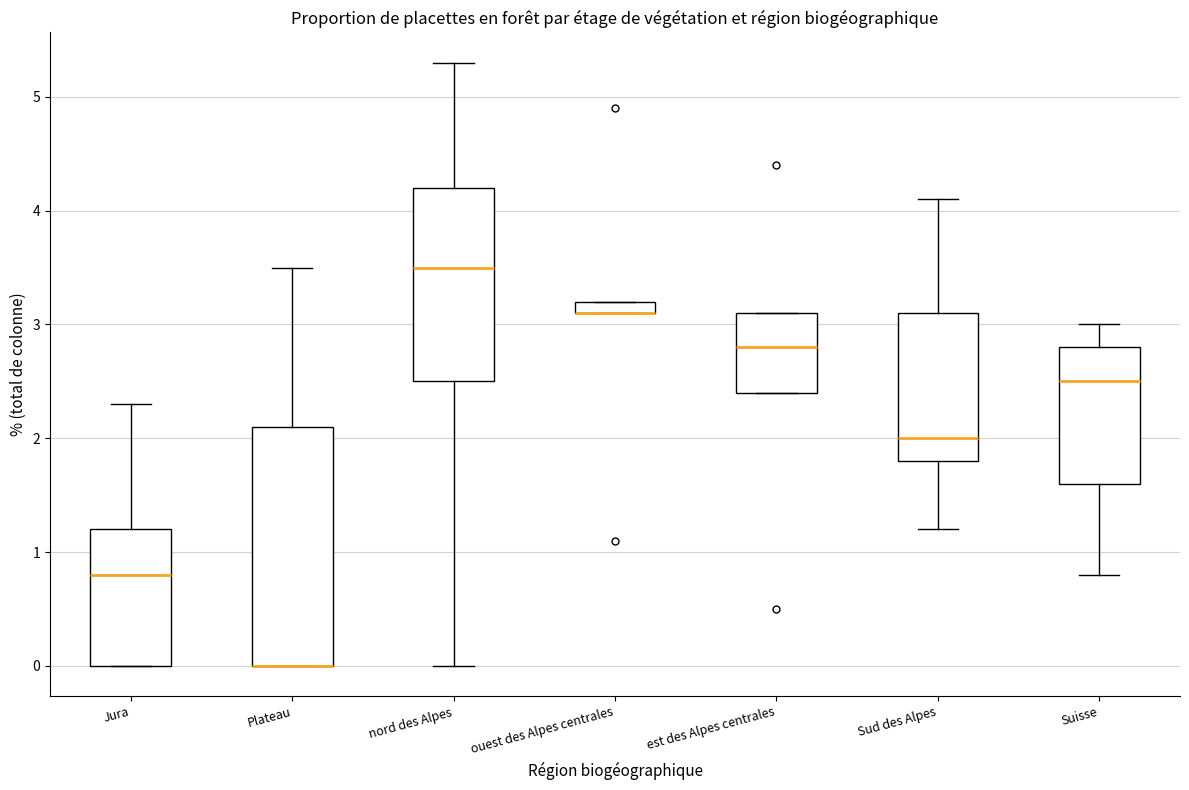

Comparing the boxes themselves (not the whiskers), which one is the tallest?

Plateau